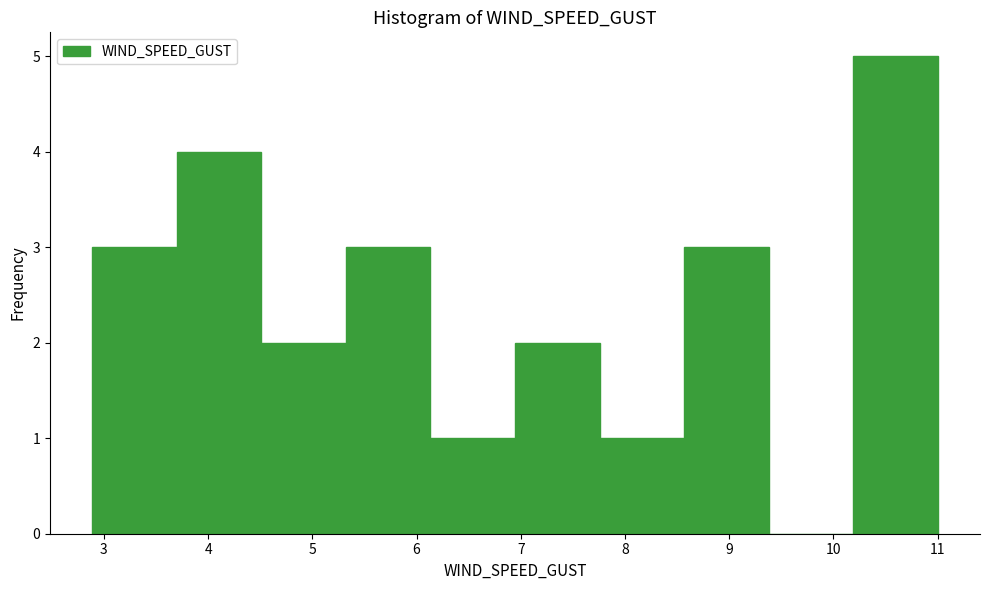

Reading left to right, transcribe this chart: for each bar, give the range it covers on the x-axis and its height. Neither the bar edges nor the heights are printed on the chart, so give them approximately, as read against the axes.

2.9 to 3.7: 3
3.7 to 4.5: 4
4.5 to 5.3: 2
5.3 to 6.1: 3
6.1 to 6.9: 1
6.9 to 7.8: 2
7.8 to 8.6: 1
8.6 to 9.4: 3
9.4 to 10.2: 0
10.2 to 11.0: 5